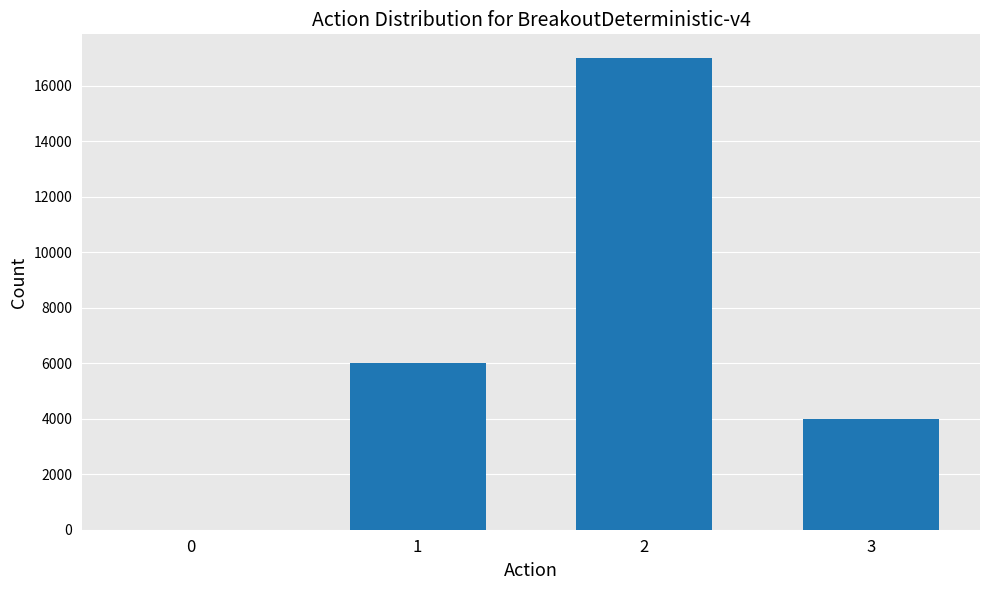

What is the change in value from 2 to 3?

-13000